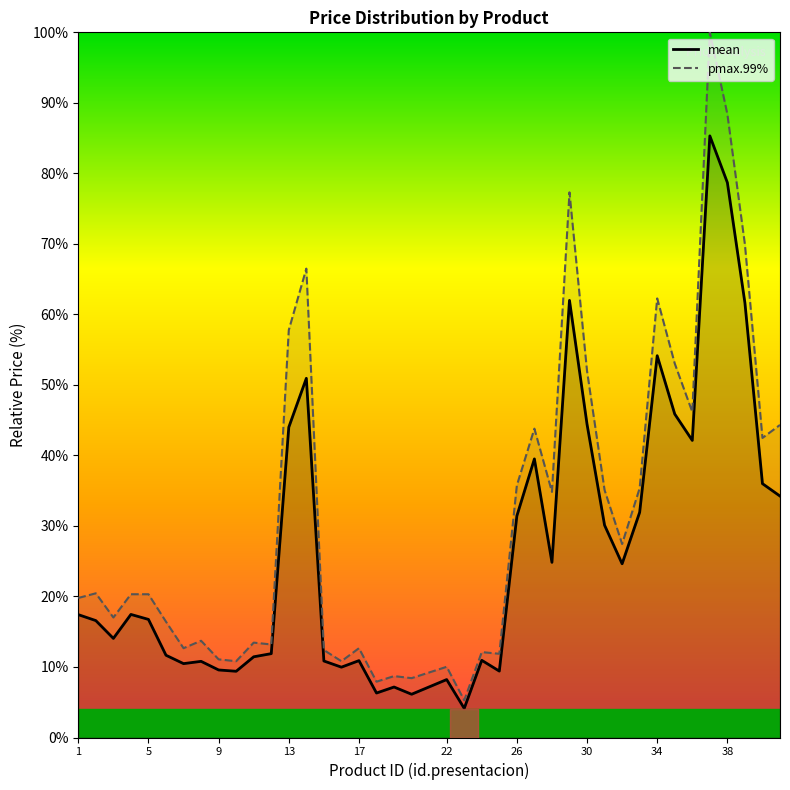

Rank the series at 22 from highest to lowest value.

pmax.99%, mean